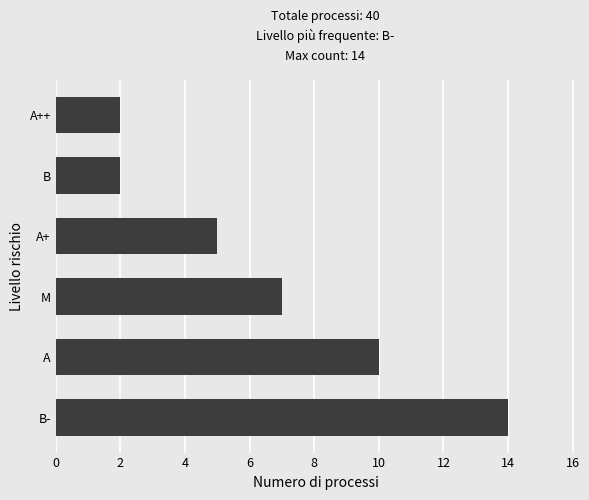

Are the bars grouped side by side (vs. stacked)?

No